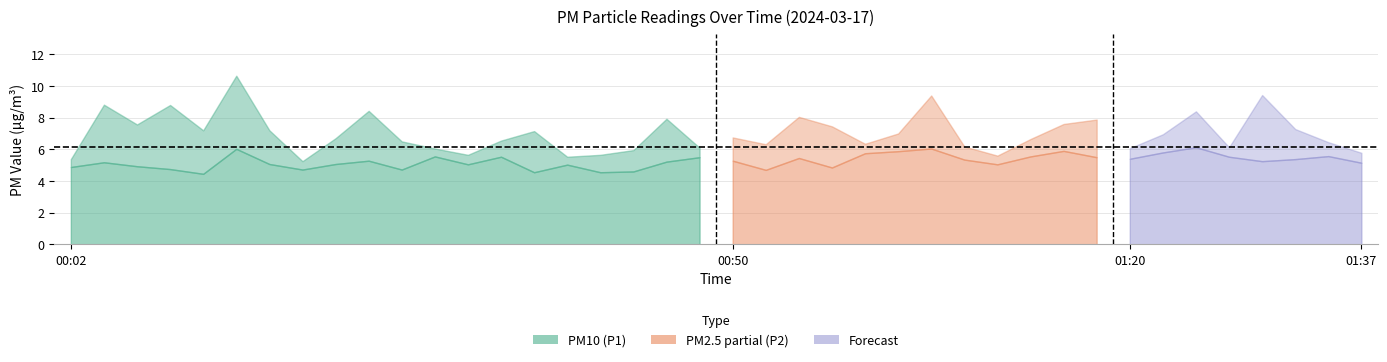

Which series has the widest spread of values?

P1